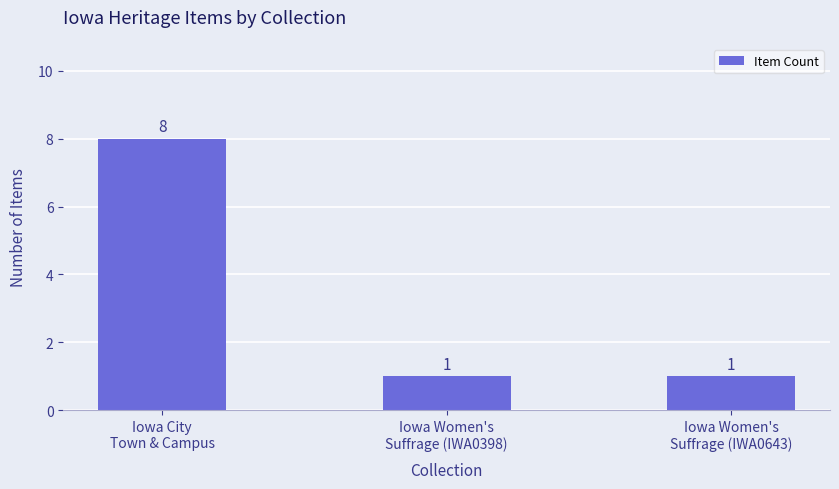

What is the difference between the maximum and minimum values?

7